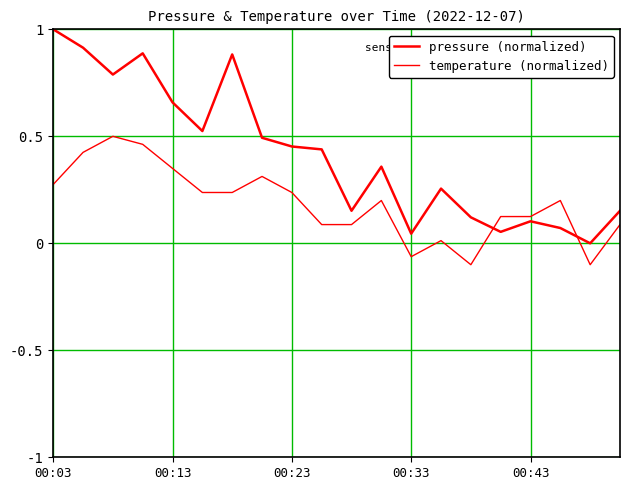

How many lines are shown in the chart?

2